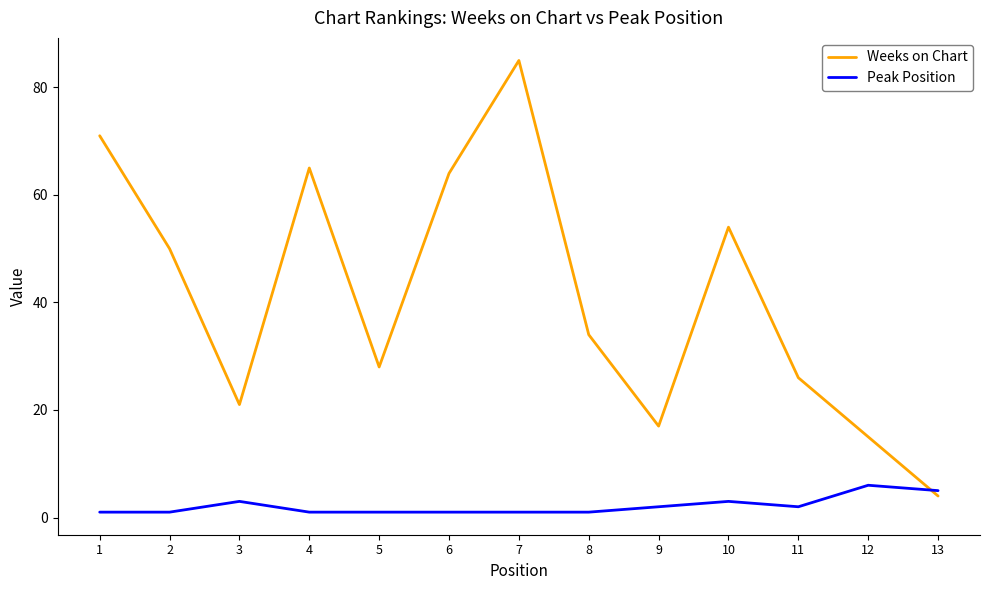

At which category is the sum across all series the highest?

7